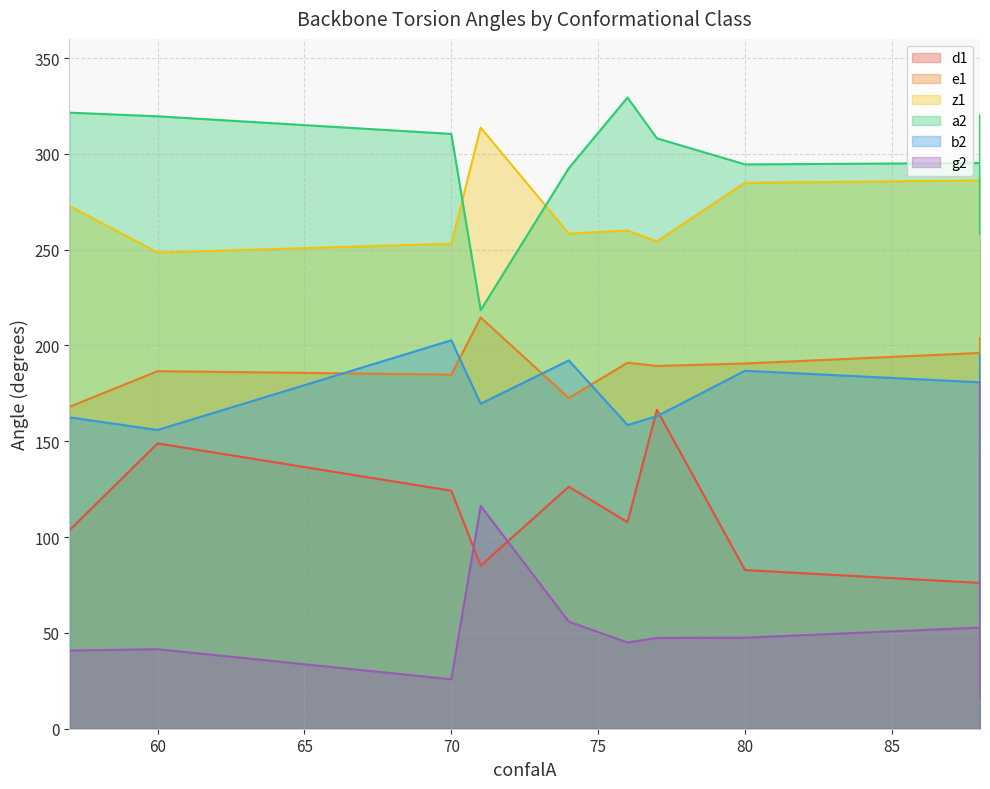

What is the difference between the d1 values at 76 and 60?

41.1